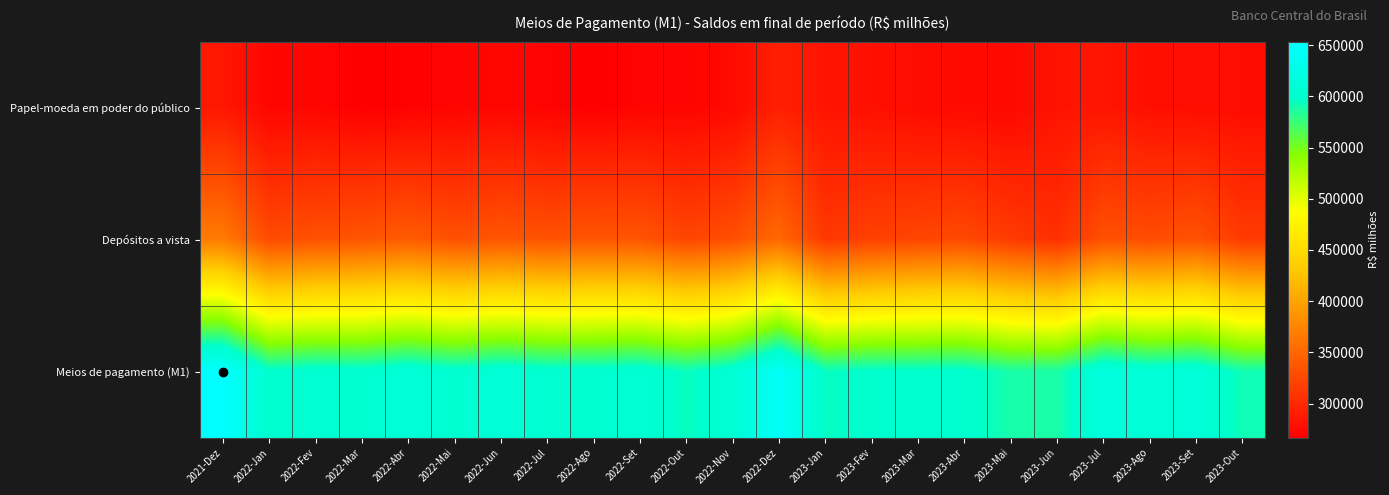

Which label corresponds to the largest value in the chart?

2021-Dez